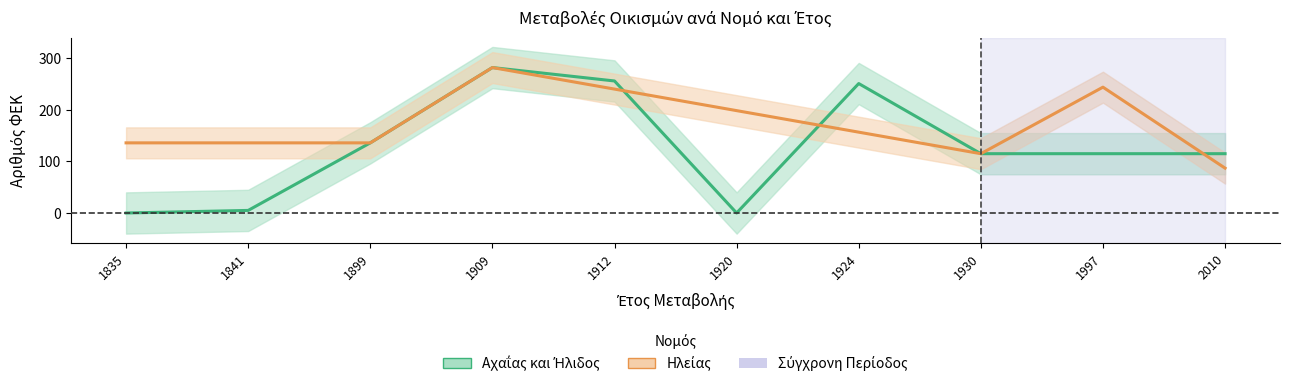

The Αχαΐας και Ήλιδος series shows 115.0 at 1930. True or false?

True